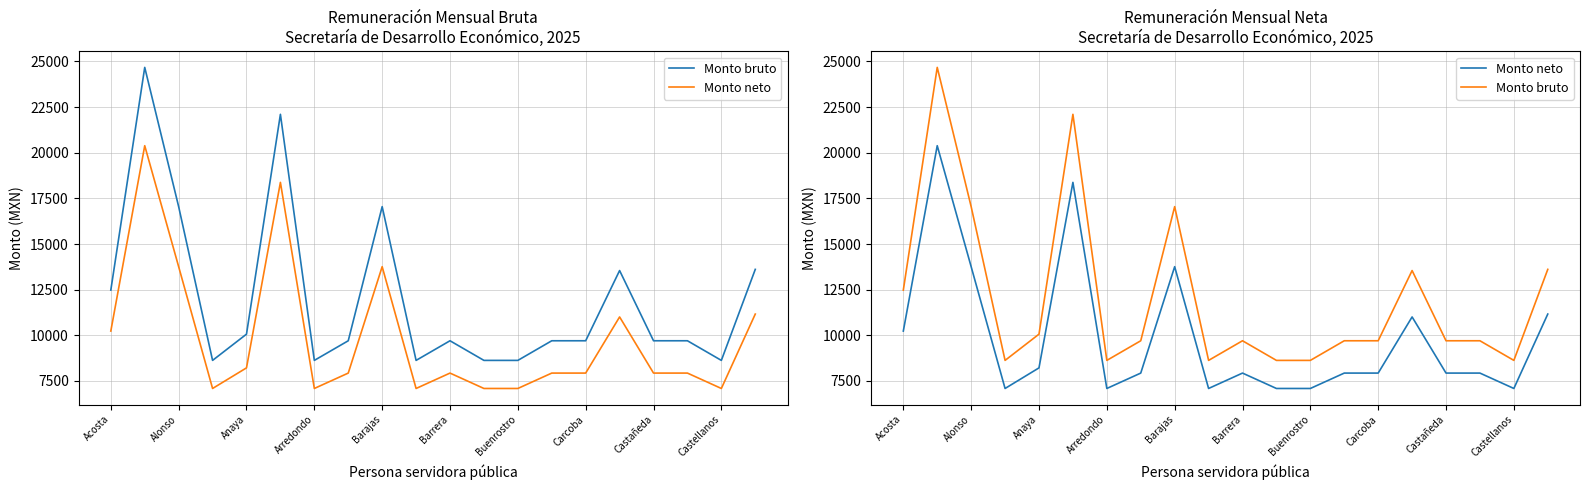

What is the sum of all Monto bruto values?

240523